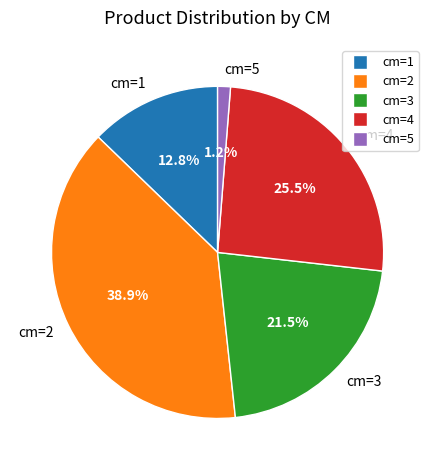

Does any single category account for the majority?

No